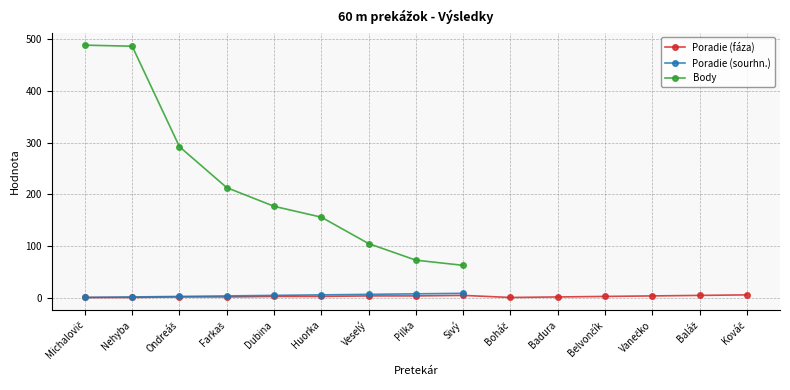

At which category does Poradie (fáza) reach its first local peak?

Sivý